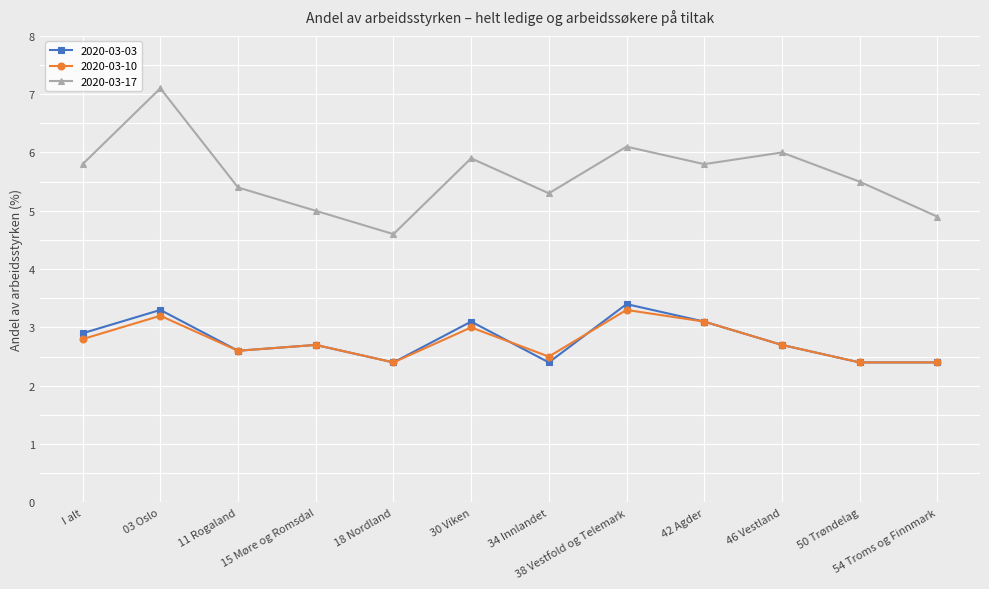

Which series has the largest total across all categories?

2020-03-17